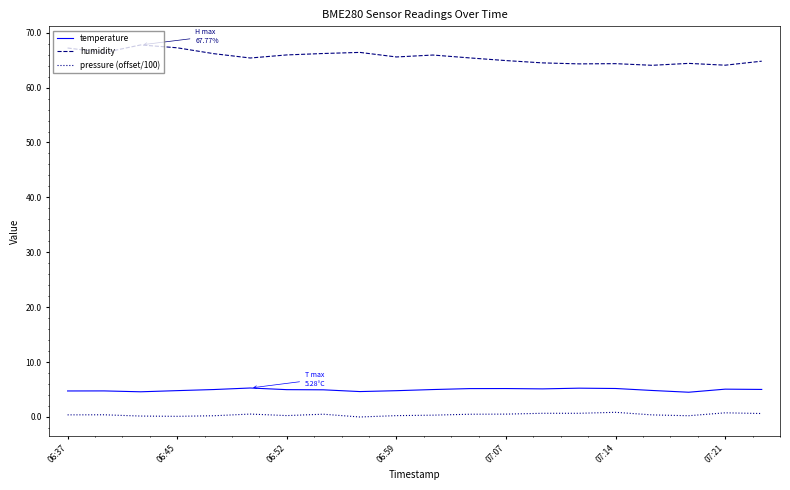

What is the greatest value displayed?

67.8